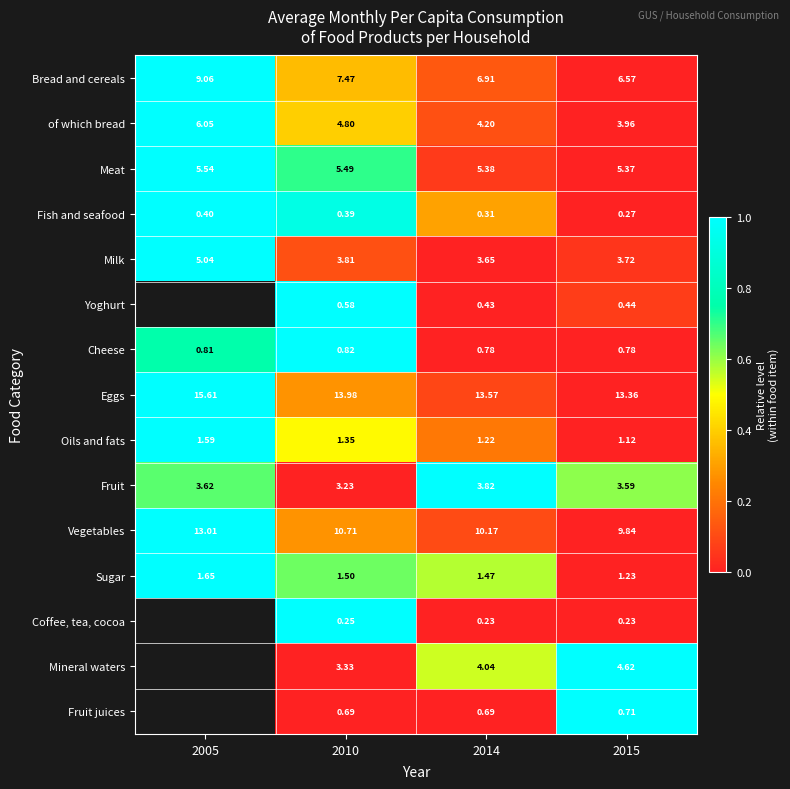

Is the value of Eggs at 2010 greater than the value of of which bread at 2005?

Yes